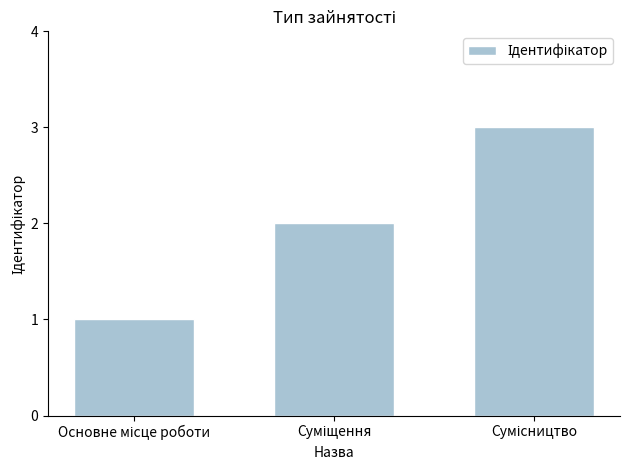

What is the greatest value displayed?

3